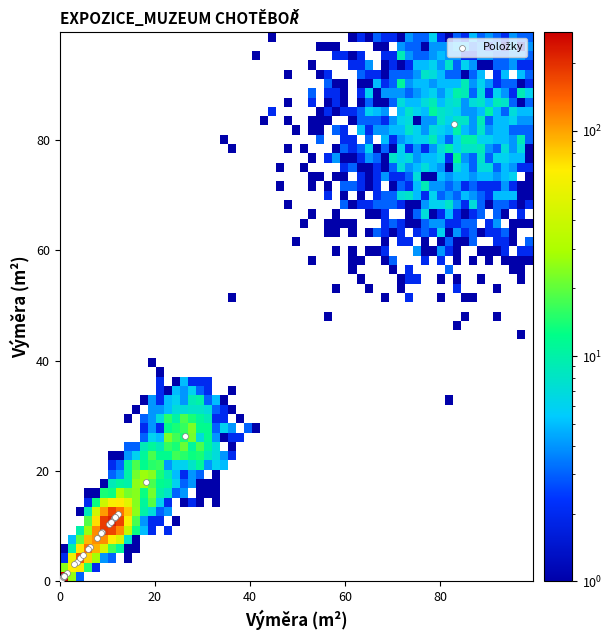

What Y value in the scatter plot is closest to 41?

26.4